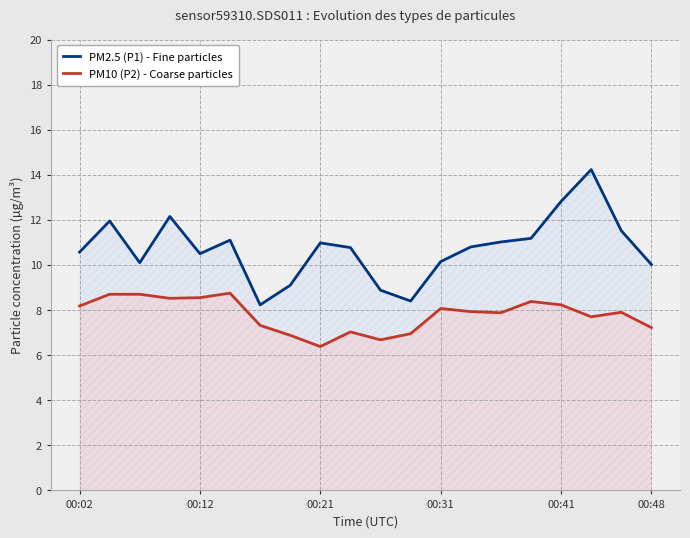

At how many categories does at least one series exceed 11?

8